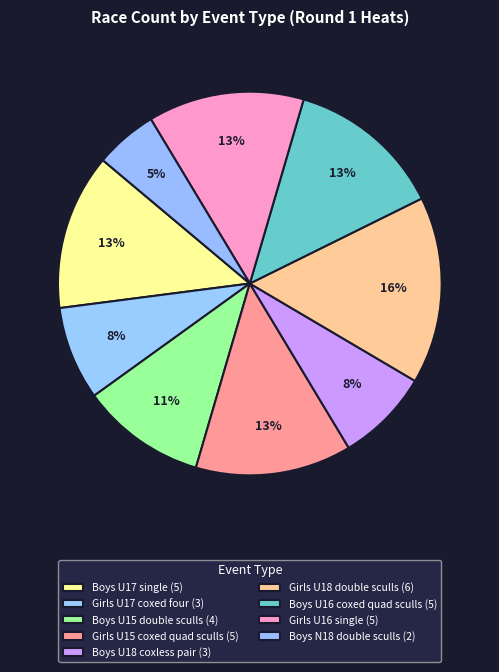

Which slice is the largest?

Girls U18 double sculls